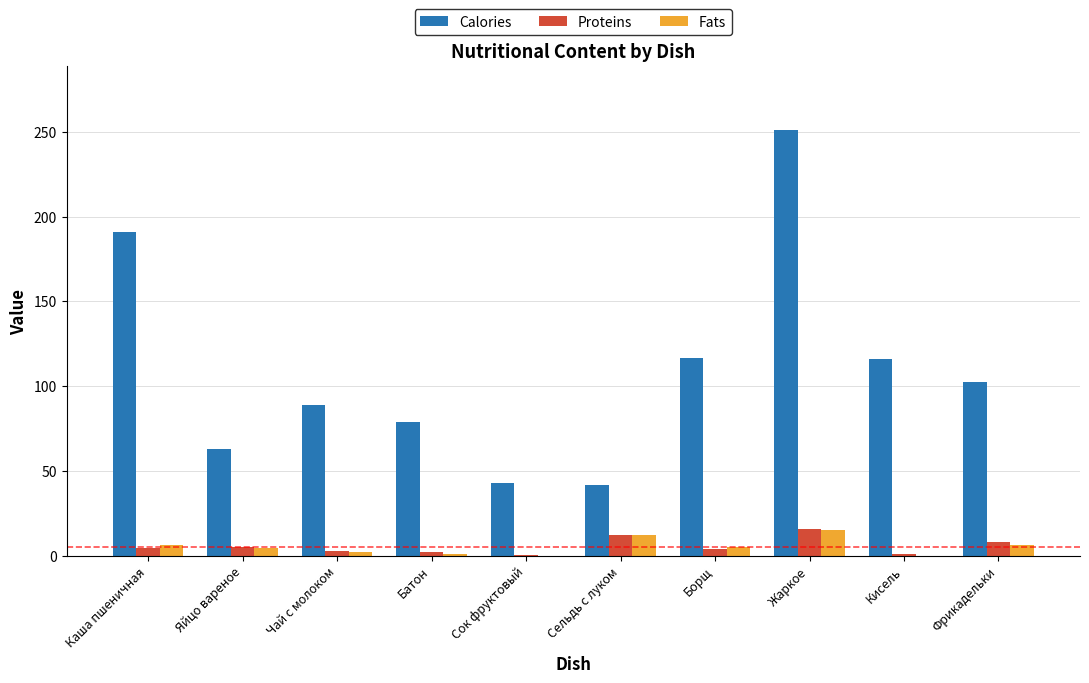

Which series has the widest spread of values?

Calories